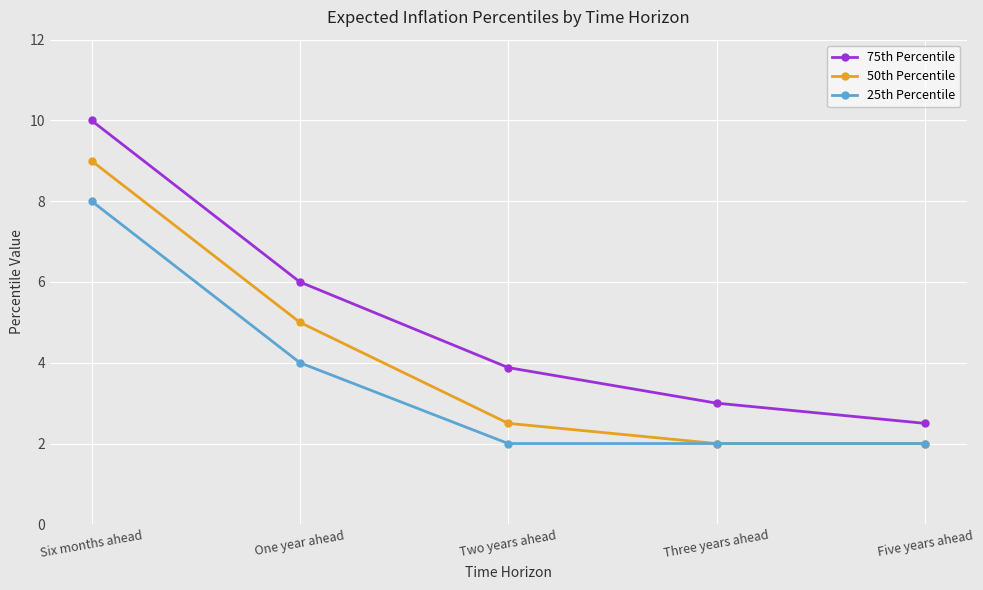

Which category has the highest value in the 75th Percentile series?

Six months ahead